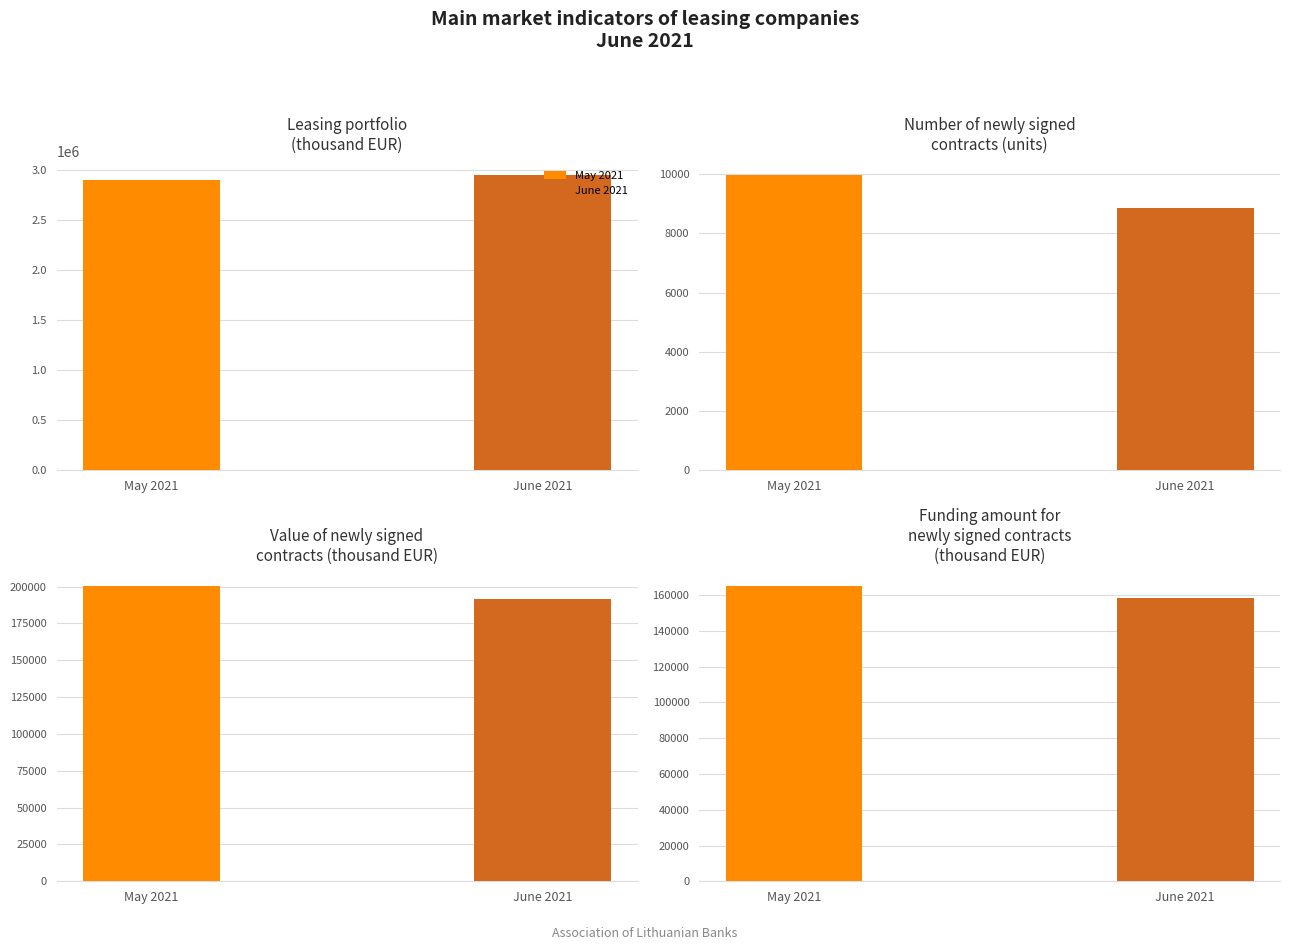

Where does the May 2021 series first go above 200233?

Leasing portfolio
(thousand EUR)